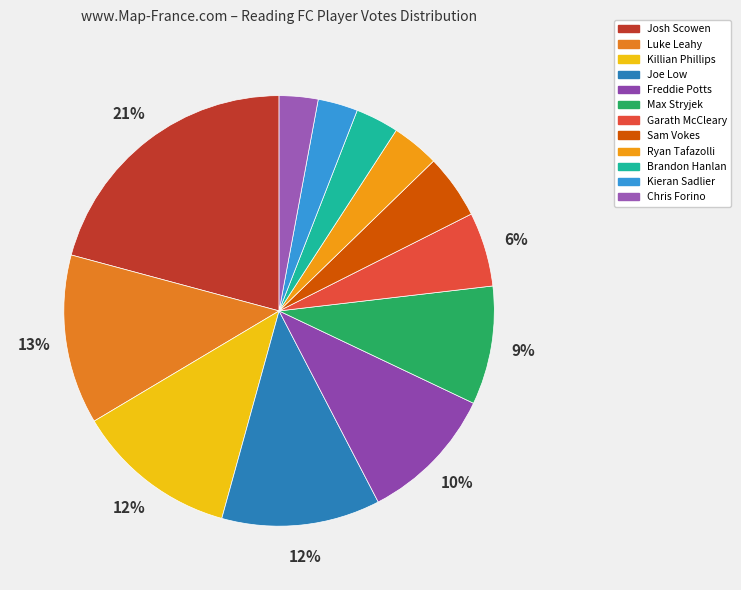

Count the number of slices in the pie.

12